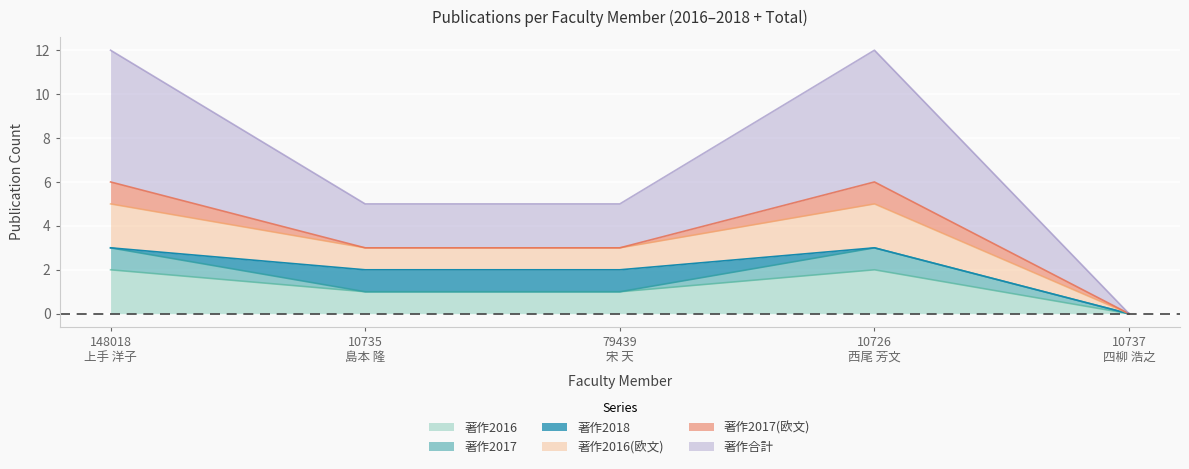

How many lines are shown in the chart?

6